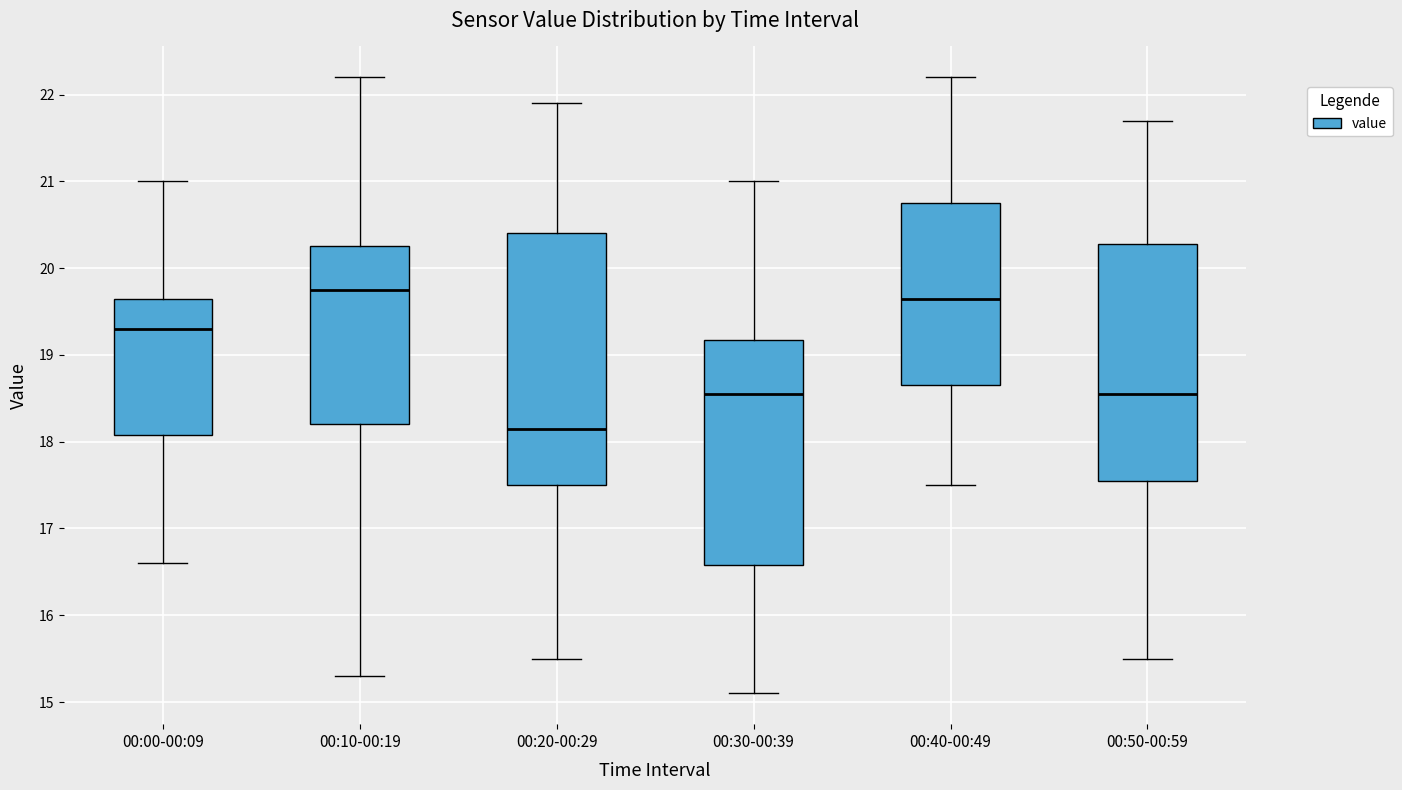

Which box is the tallest, from its lower edge to its upper edge?

00:20-00:29